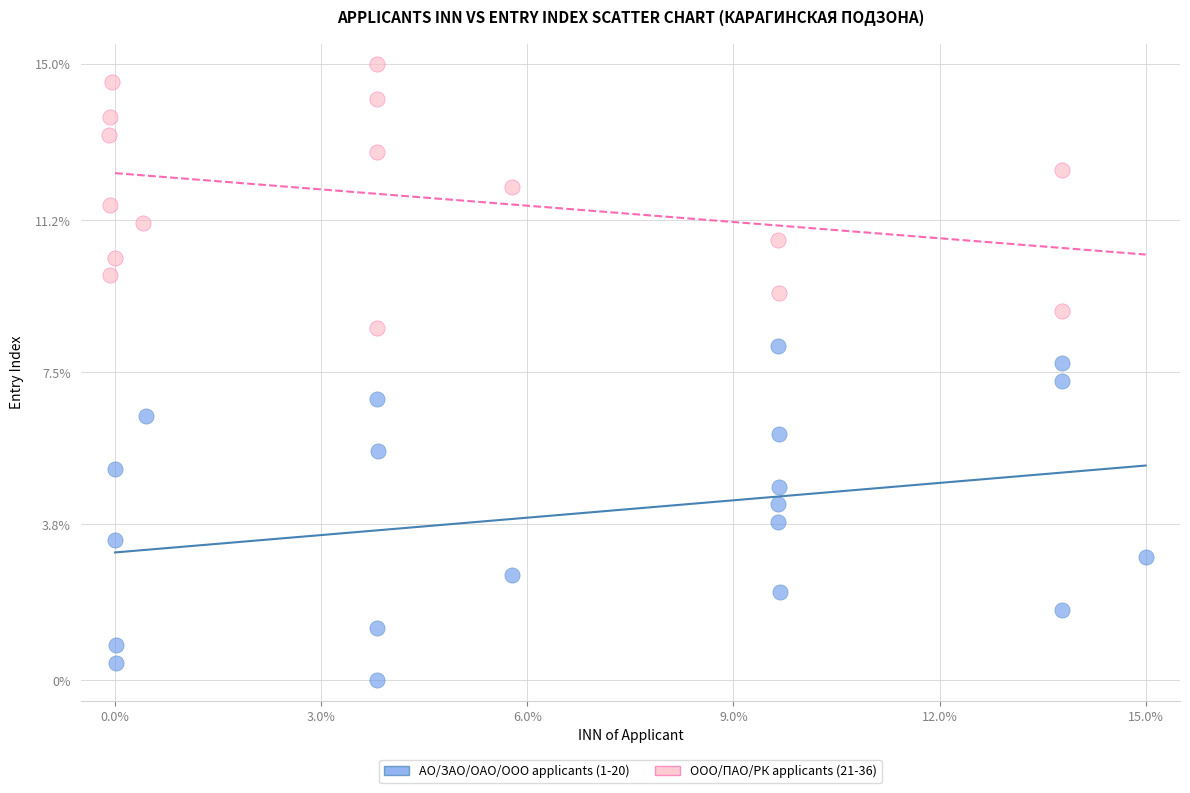

Which series has the largest Y range (max minus min)?

АО/ЗАО/ОАО/ООО applicants (1-20)